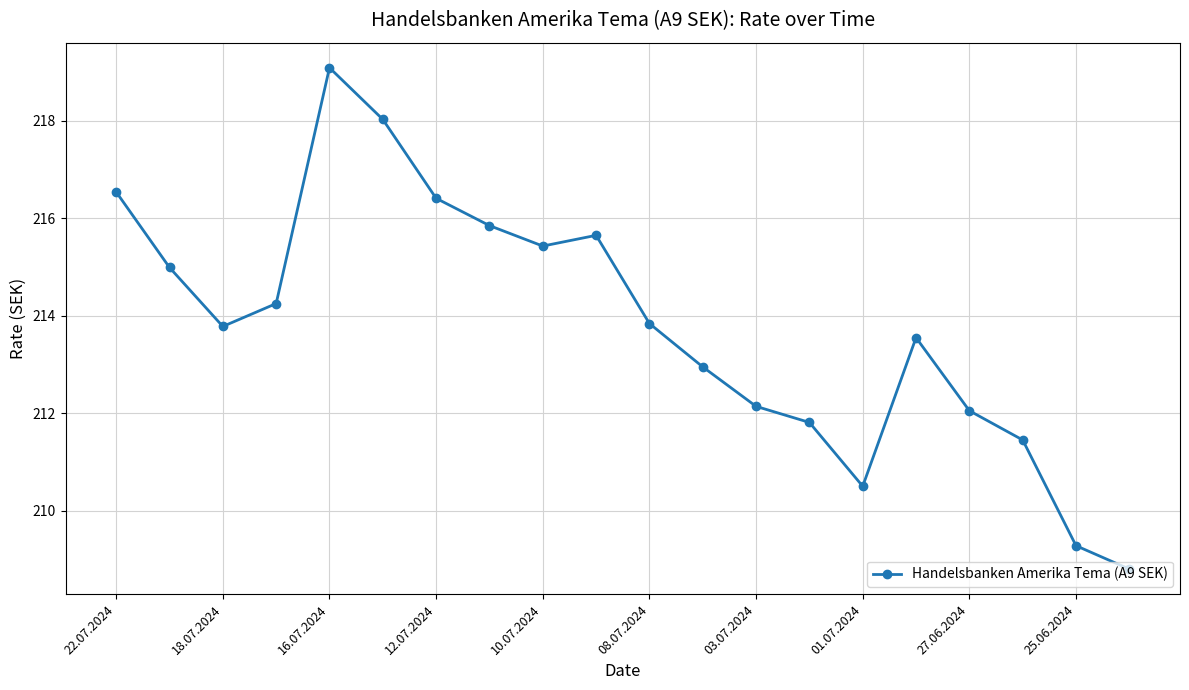

What is the maximum value shown in the chart?

219.1